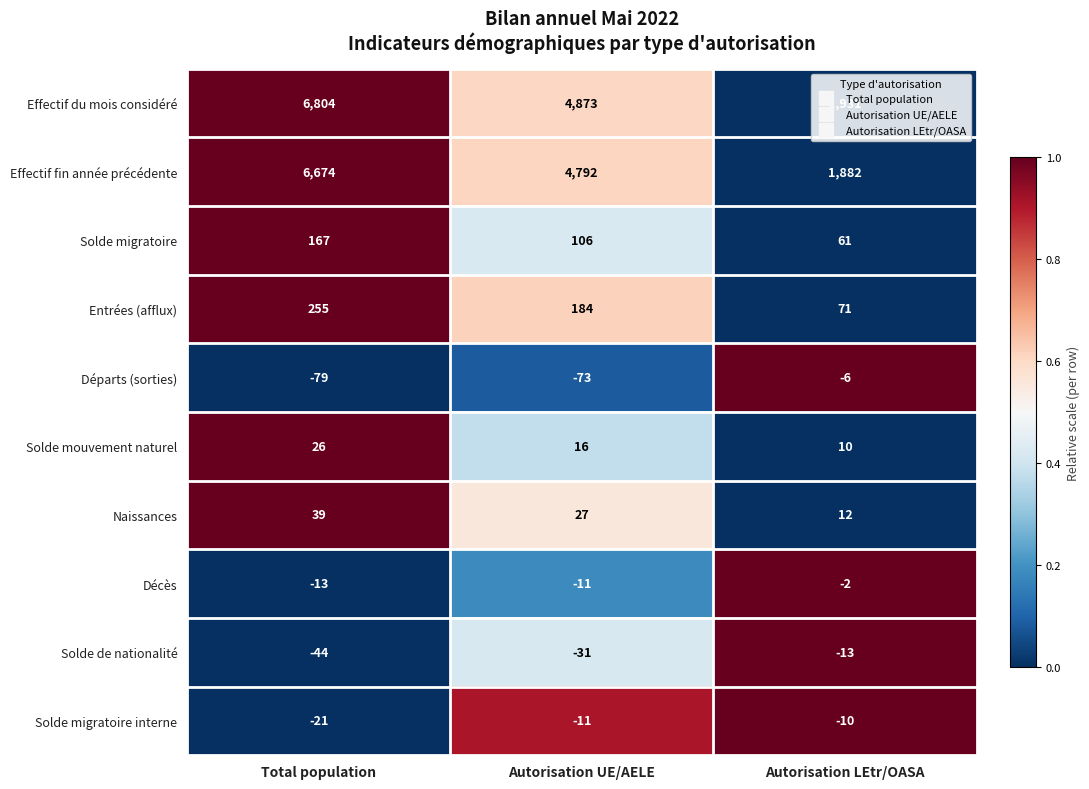

Where does the Effectif fin année précédente series first go above 4792?

Total population